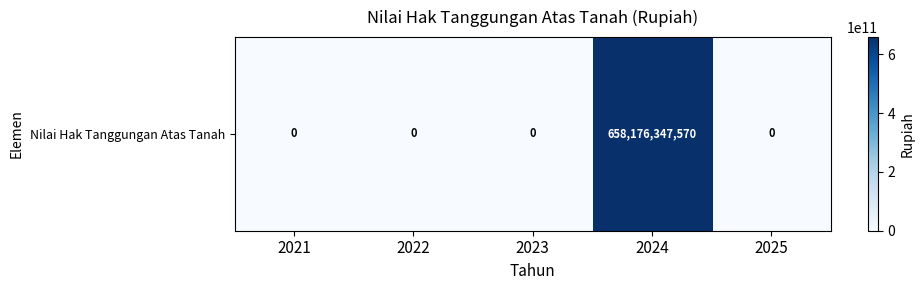

What is the difference between the maximum and second lowest values?

658176347570